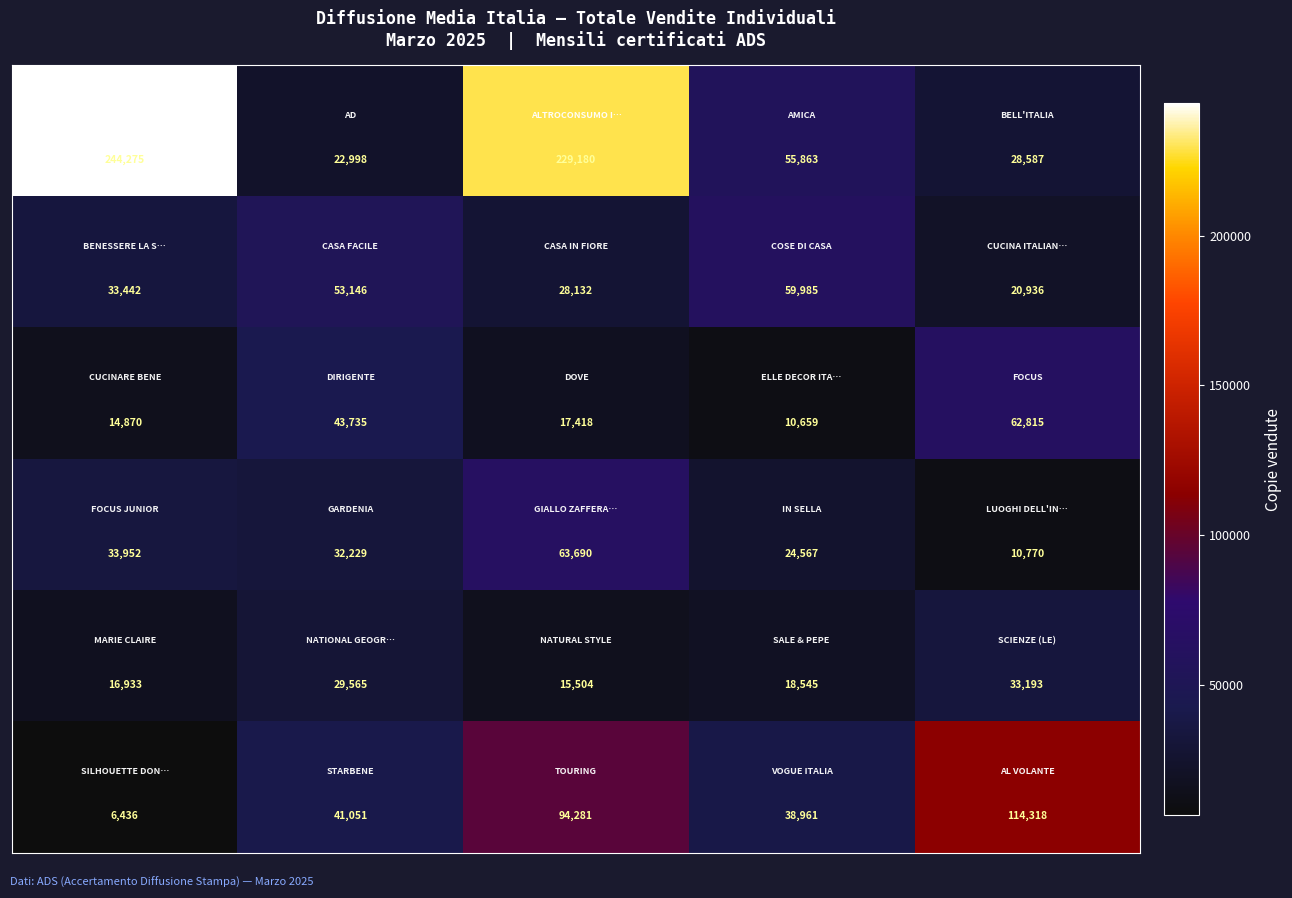

What is the minimum value shown in the chart?

6436